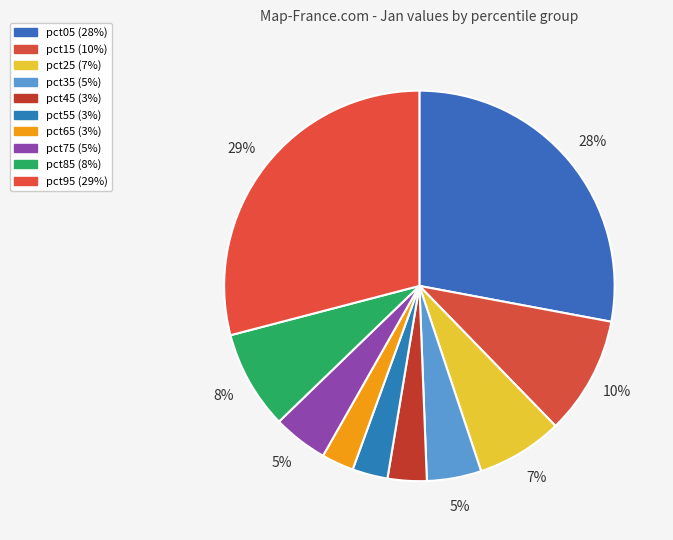

To the nearest percent, what portion does pct65 represent?

3%